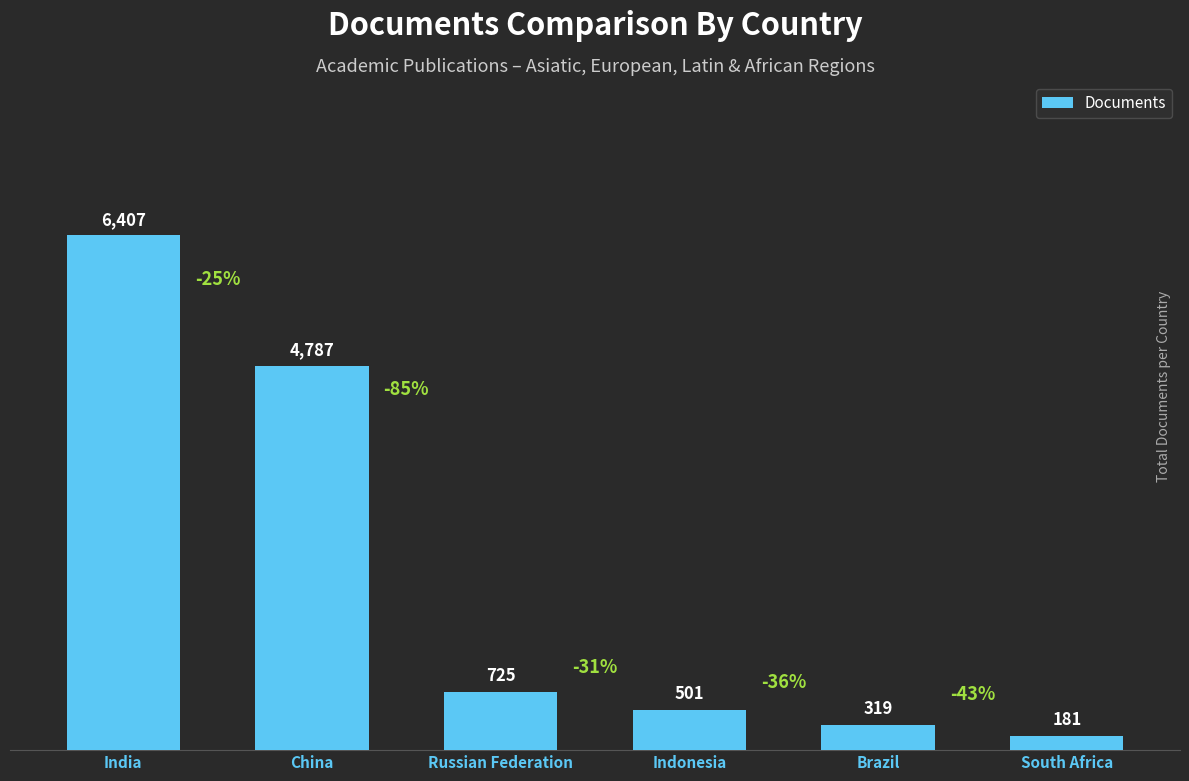

Which category has the lowest value across all series?

South Africa